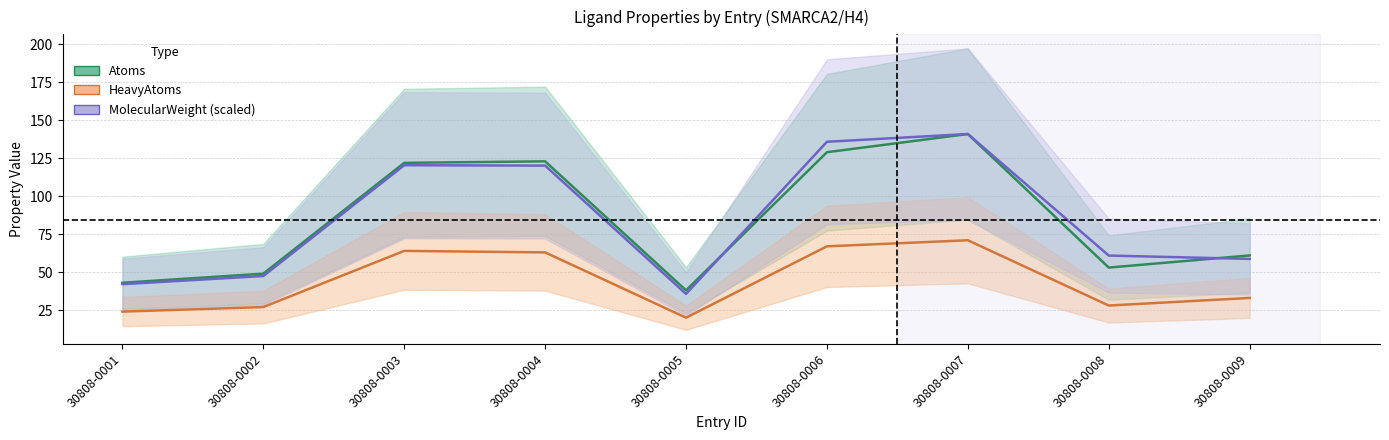

At how many categories does at least one series exceed 76?

4